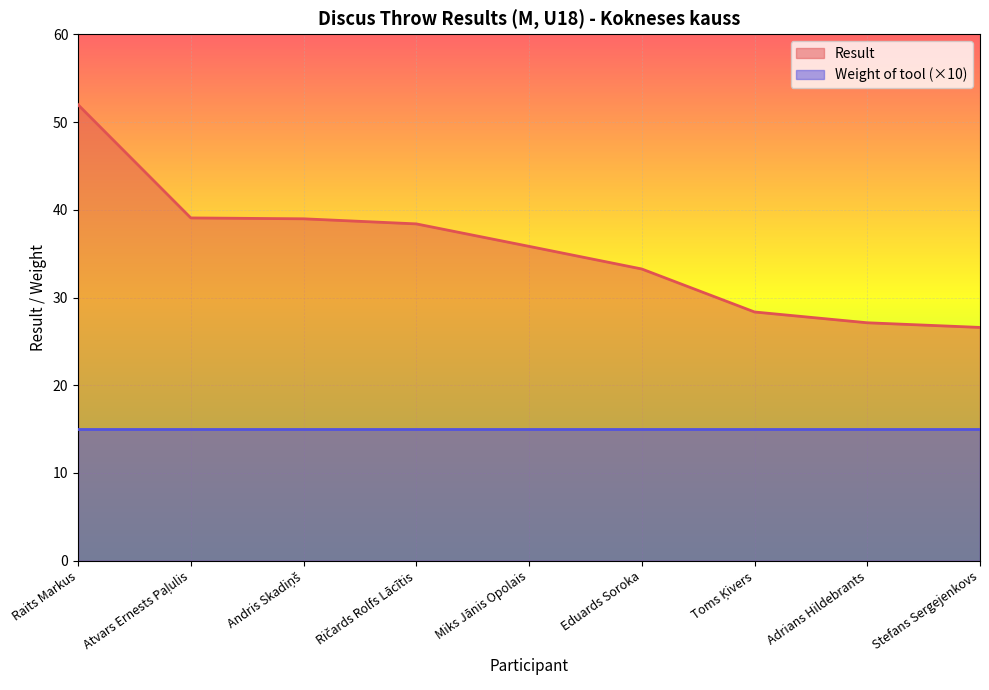

Reading left to right, what are all the values shown in this chart?

52.0	39.1	39.0	38.4	35.8	33.2	28.4	27.1	26.6